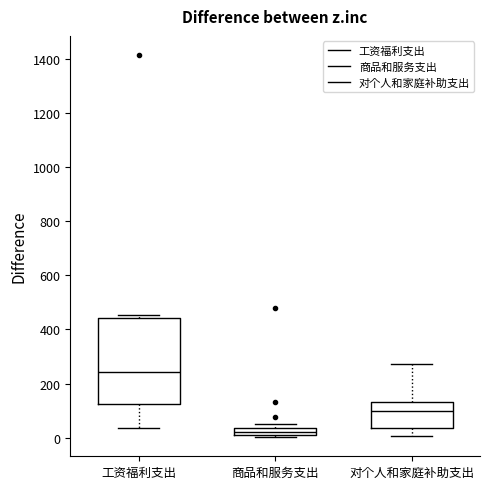

Which box is the tallest, from its lower edge to its upper edge?

工资福利支出